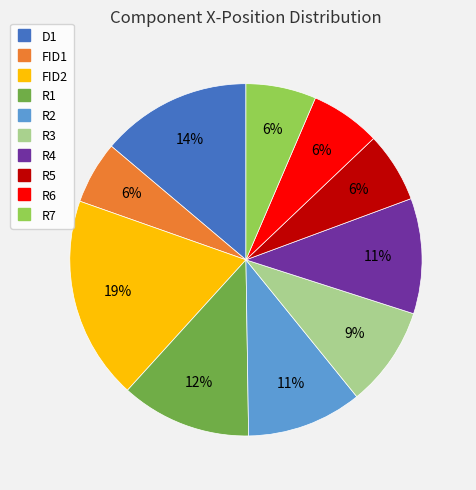

Which has a higher value, R7 or D1?

D1